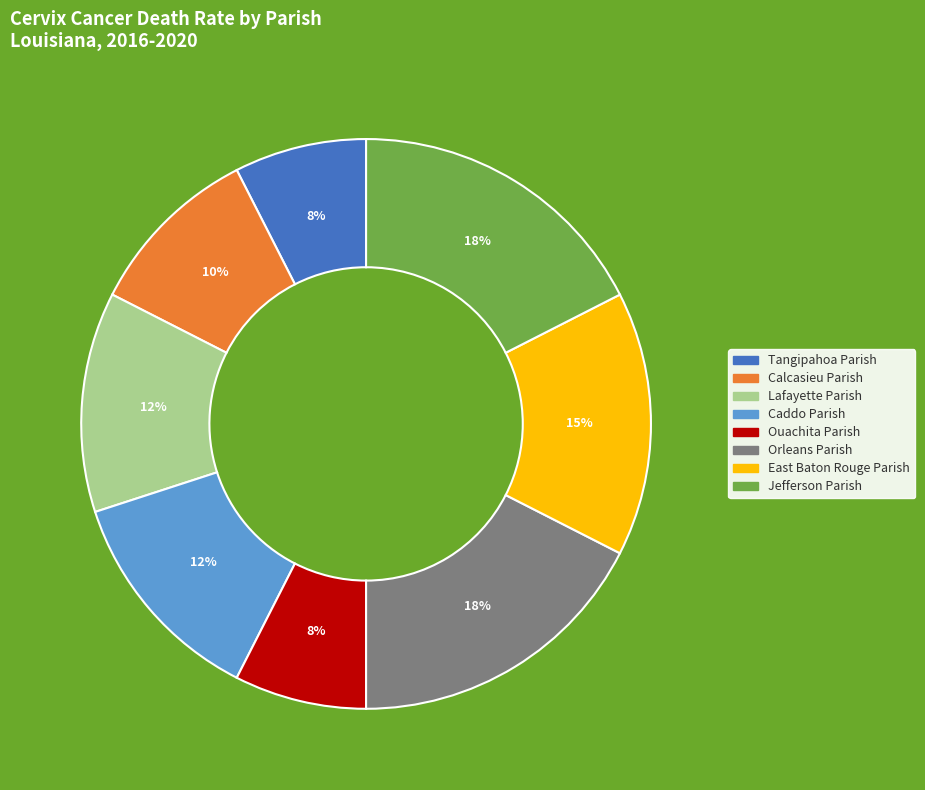

Is it true that Orleans Parish is 18% of the pie?

True